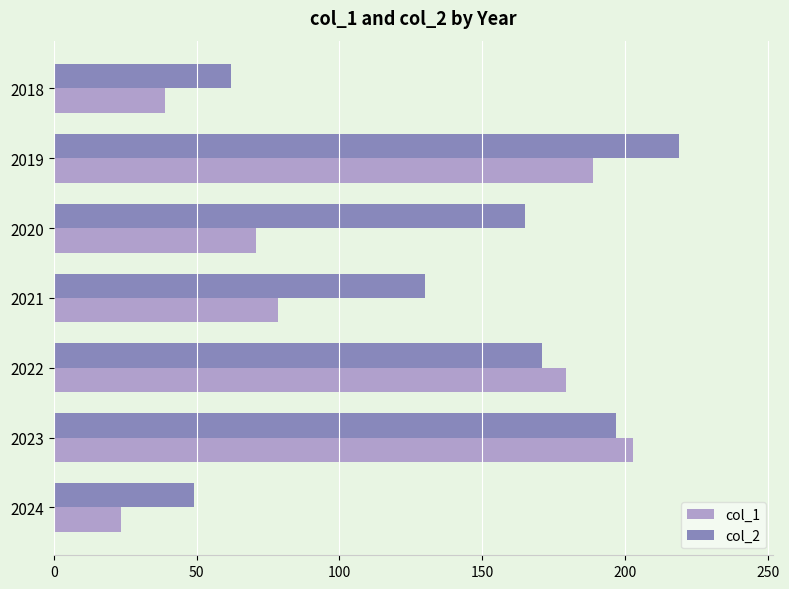

Rank the series by their average value, from highest to lowest.

col_2, col_1